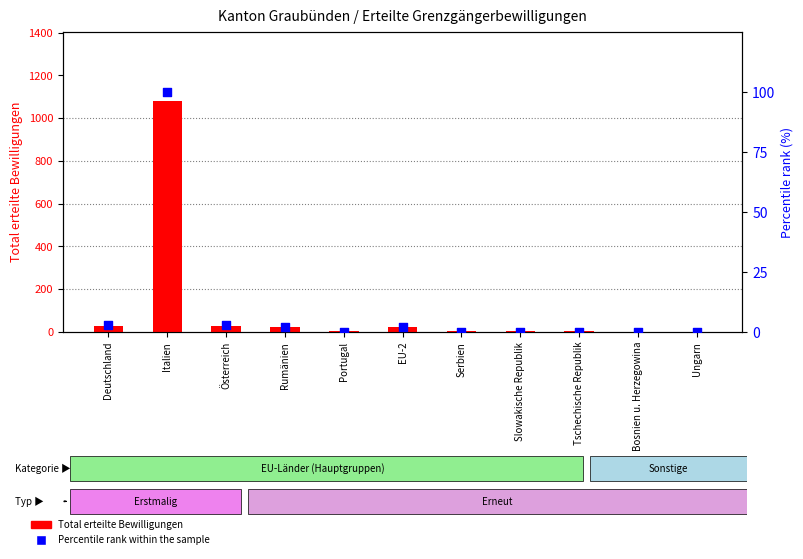

At which category is the sum across all series the highest?

Italien